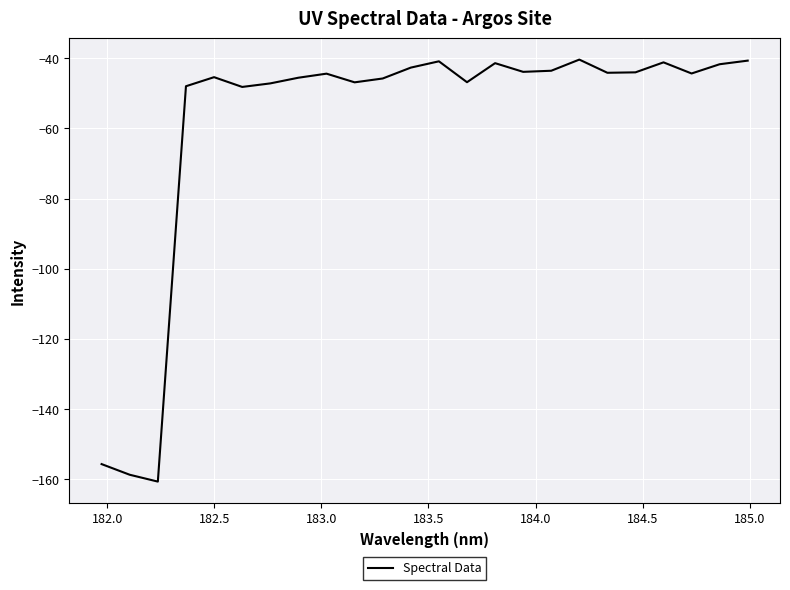

What is the difference between the maximum and minimum values?

120.2